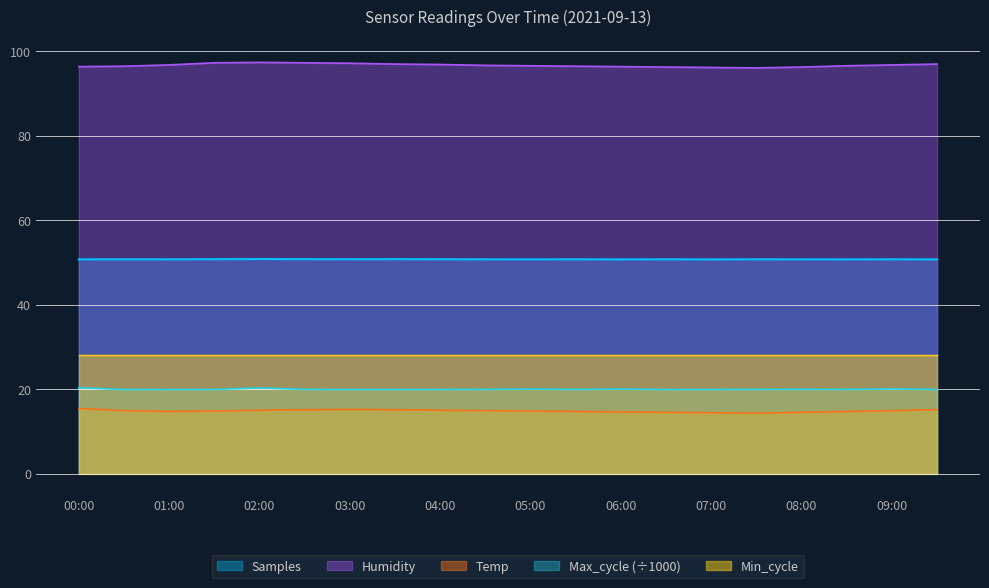

True or false: Samples and Temp cross at least once.

False